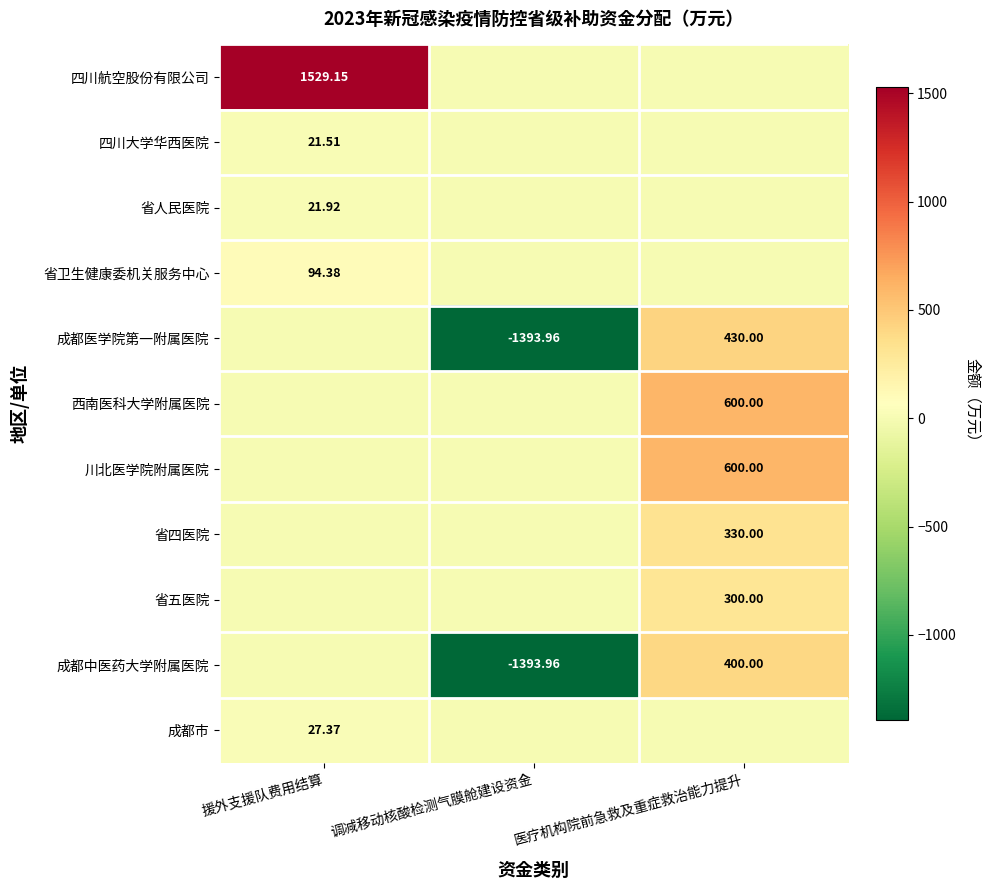

Between 调减移动核酸检测气膜舱建设资金 and 援外支援队费用结算, which is larger?

援外支援队费用结算